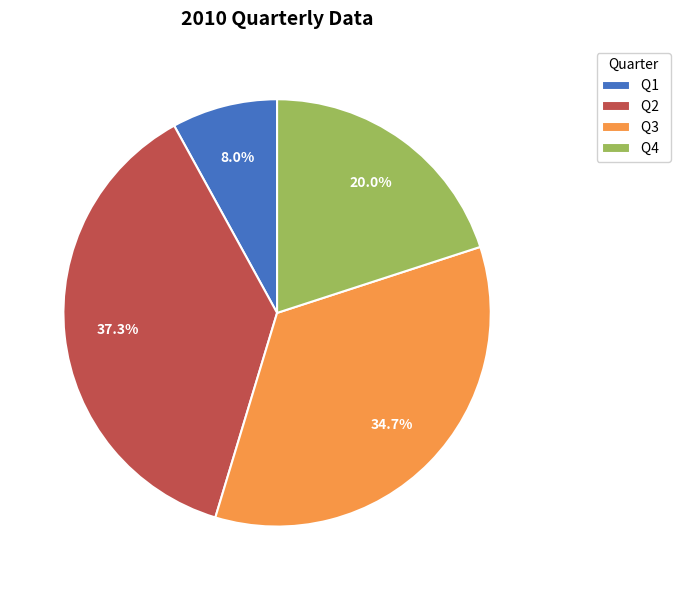

Count the number of slices in the pie.

4